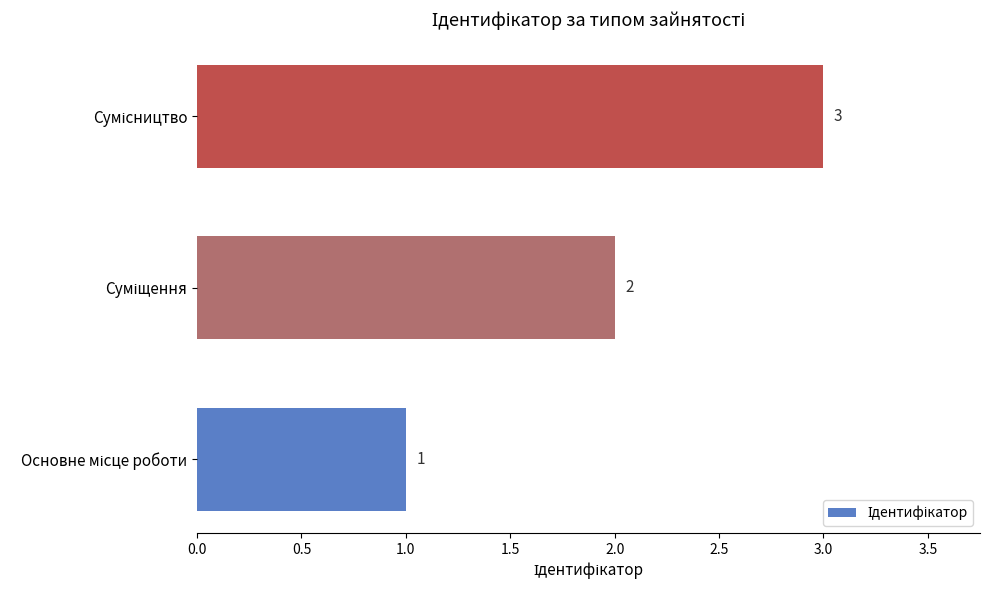

What is the greatest value displayed?

3